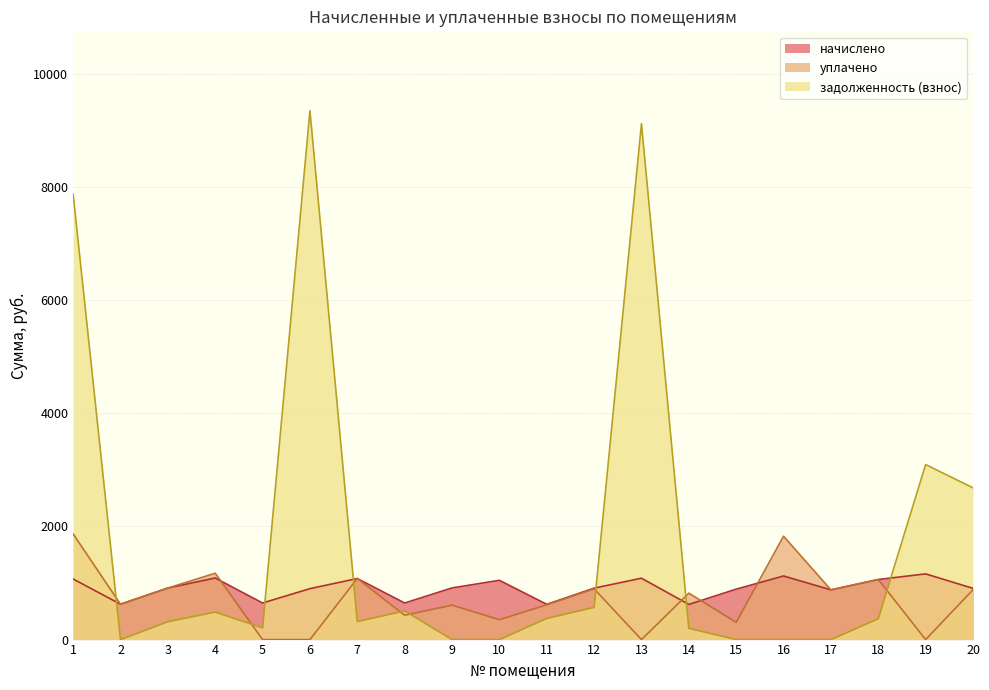

Does the chart display data point markers on the line(s)?

No